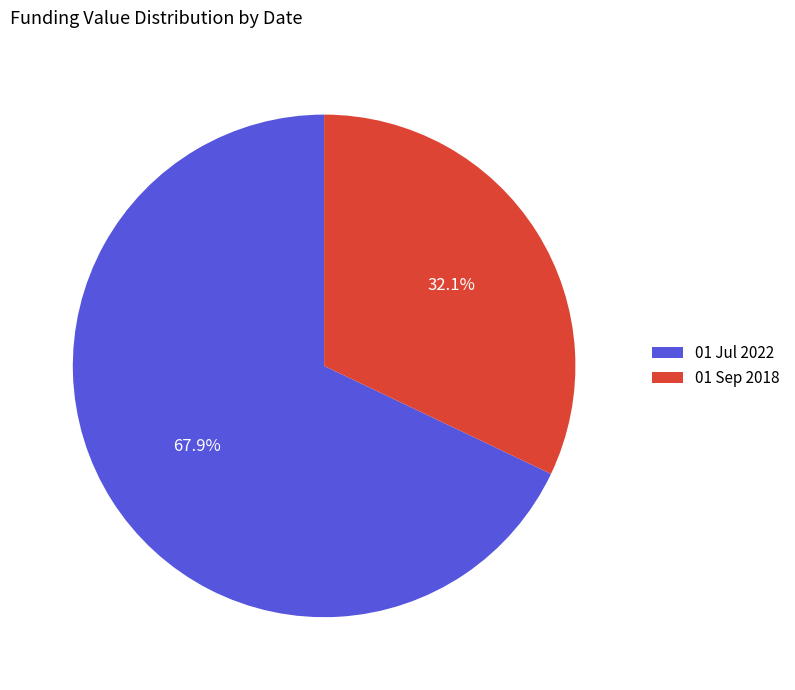

To the nearest percent, what is the average slice percentage?

50%